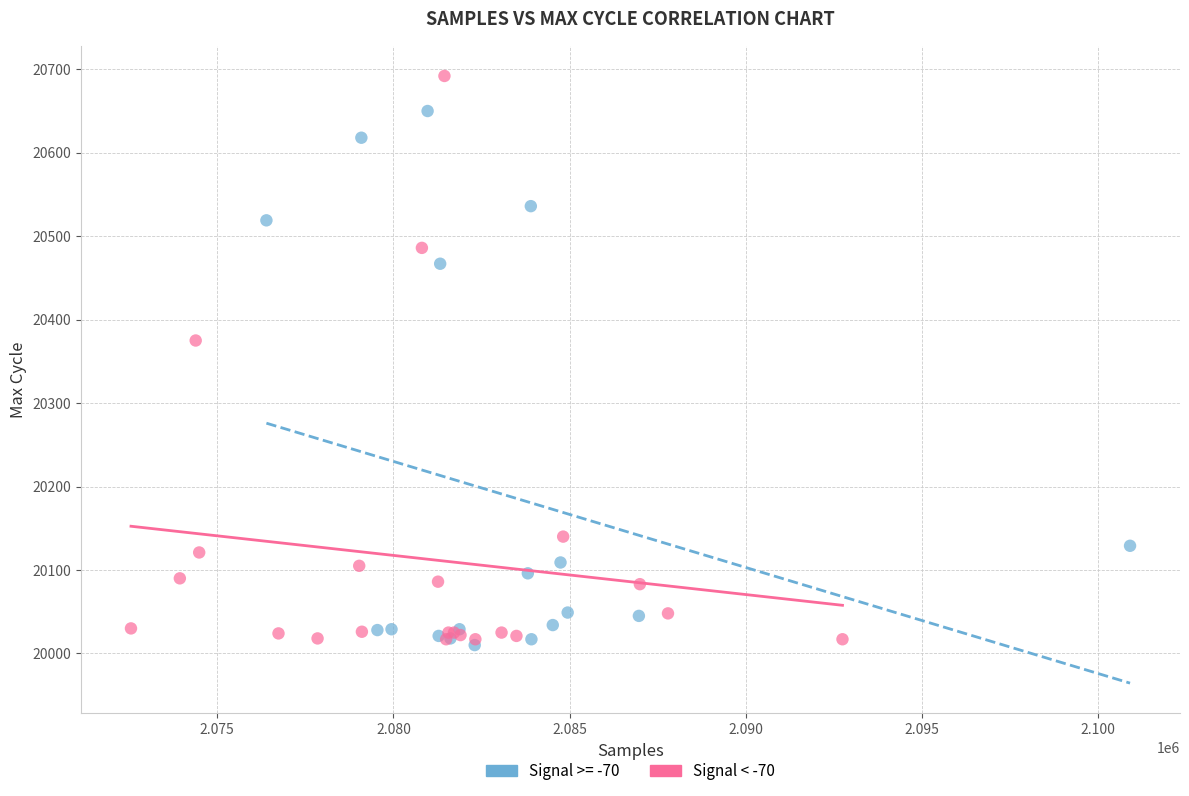

Which series has the largest Y range (max minus min)?

Signal < -70